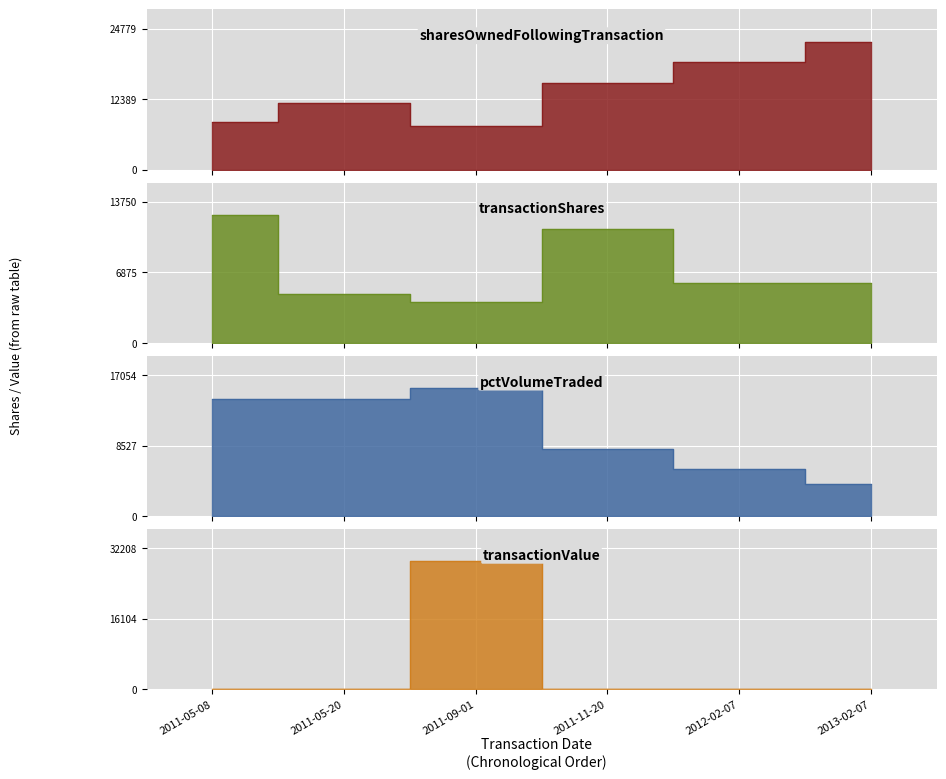

True or false: transactionShares and transactionValue intersect in this chart.

True